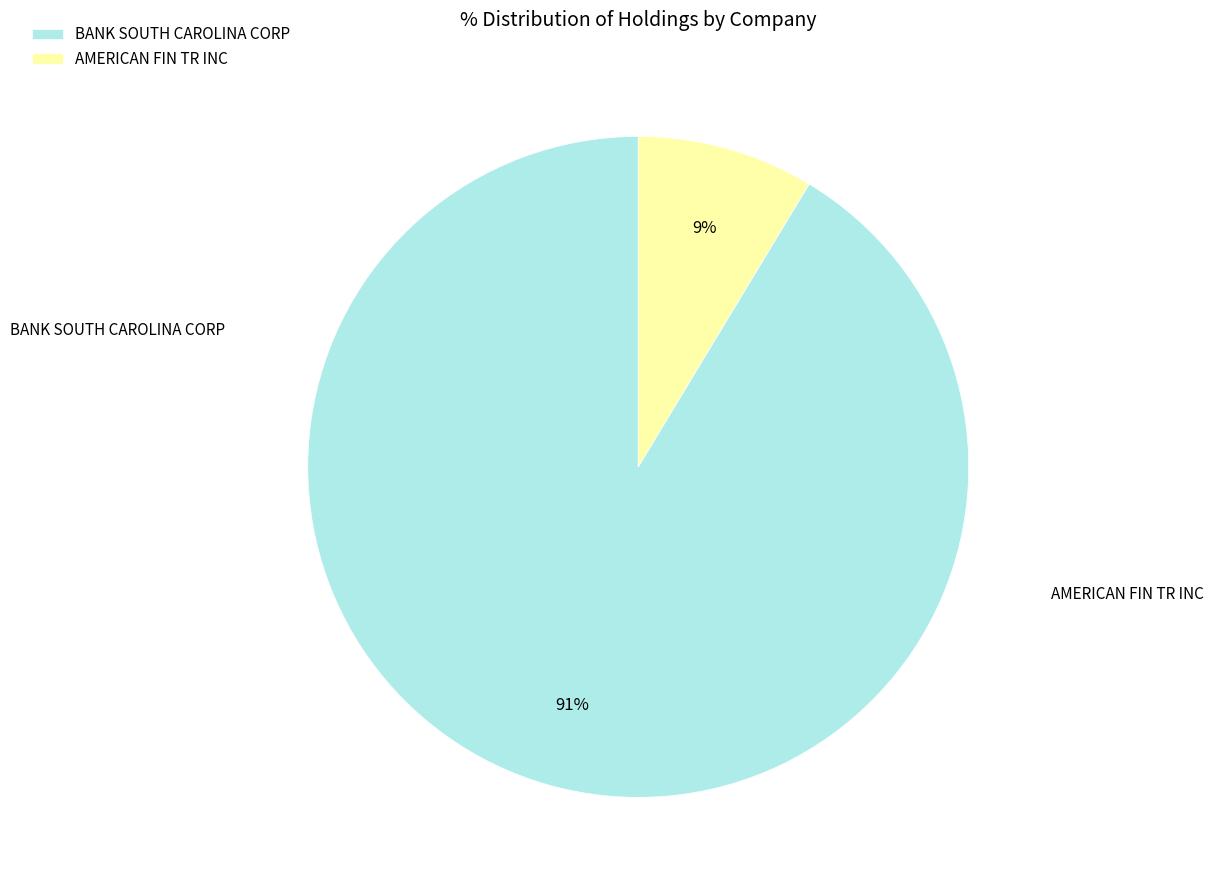

What is the majority slice?

BANK SOUTH CAROLINA CORP